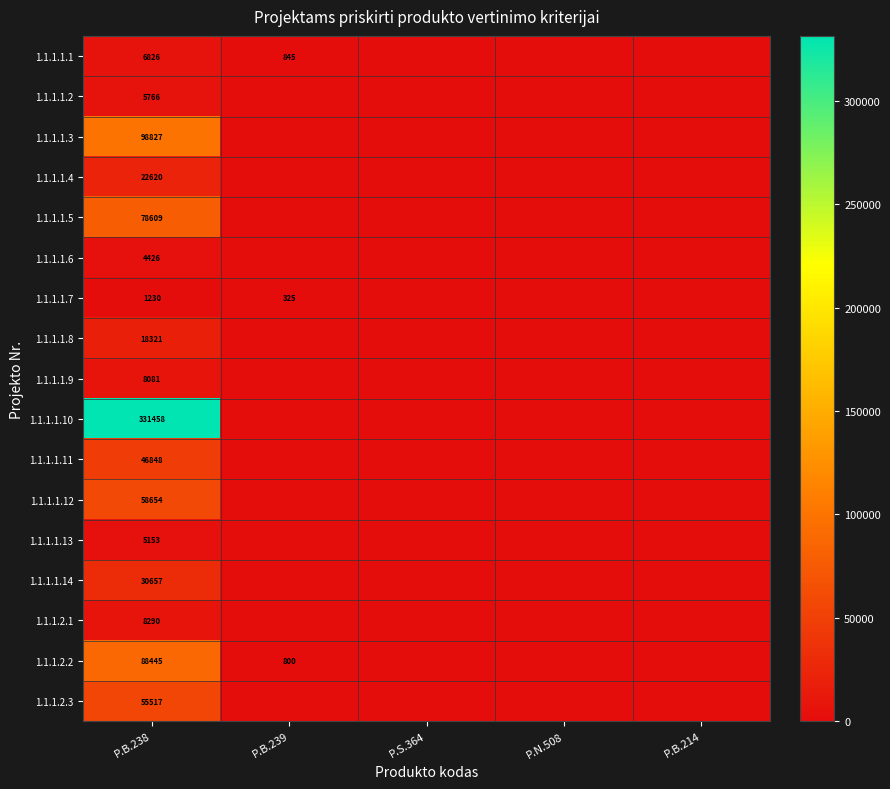

What is the greatest value displayed?

331458.0